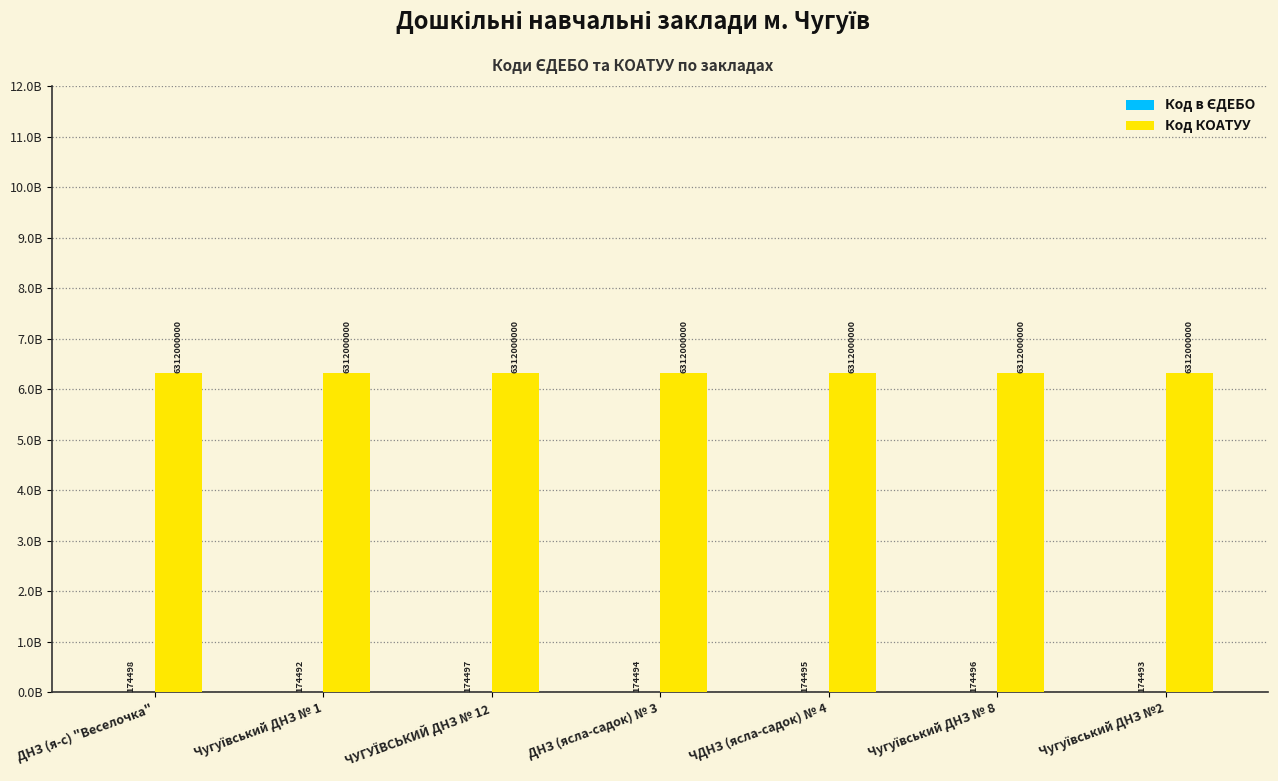

What is the greatest value displayed?

6312000000